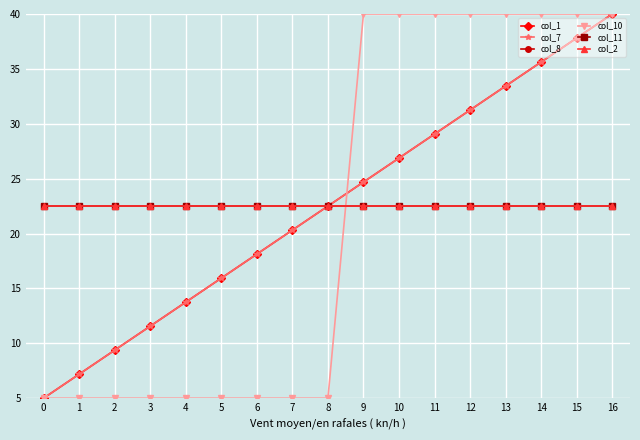

What is the total value across all series at 5?

104.4